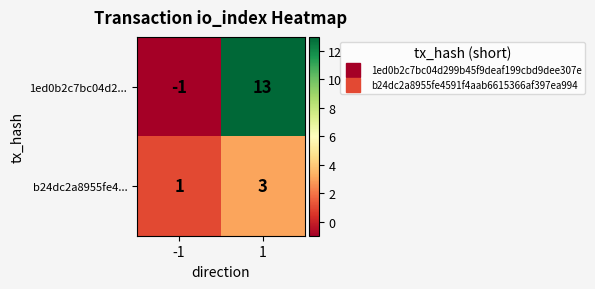

The value of b24dc2a8955fe4... at 1 is 5. True or false?

False